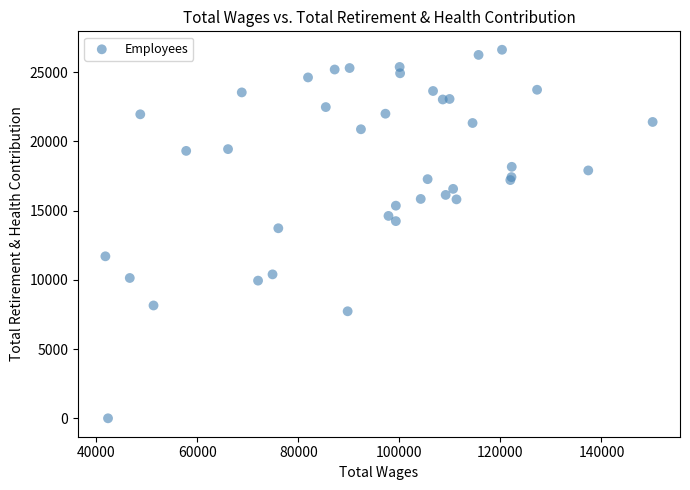

What Y value in the scatter plot is closest to 13312?

13730